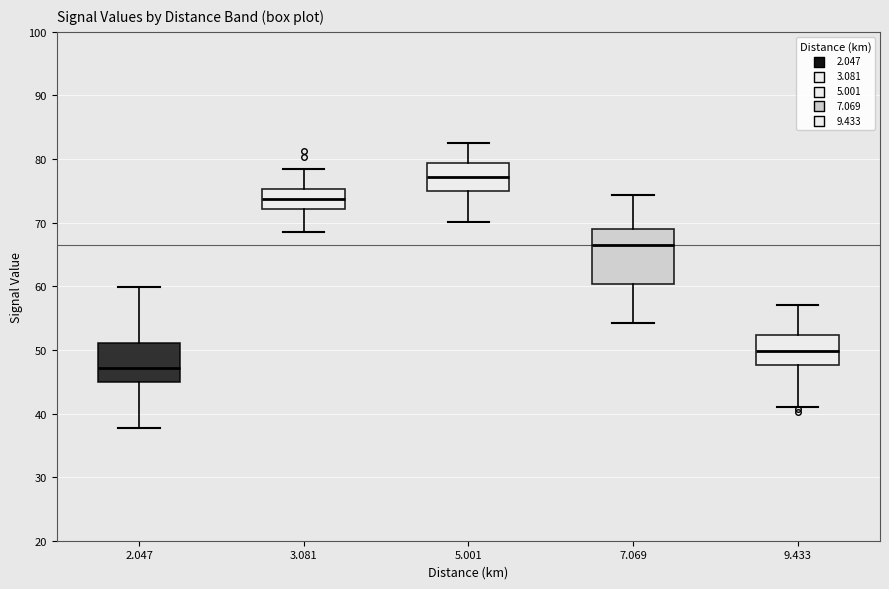

Reading left to right, read every box against the y-axis: the position of its median line, the range the box covers, and the ends of its whiskers. The values are not printed on the chart, so give them approximately, as read against the axis.

2.047: median 47, box 45 to 51, whiskers 38 to 60
3.081: median 74, box 72 to 75, whiskers 69 to 79
5.001: median 77, box 75 to 79, whiskers 70 to 83
7.069: median 67, box 60 to 69, whiskers 54 to 74
9.433: median 50, box 48 to 52, whiskers 41 to 57